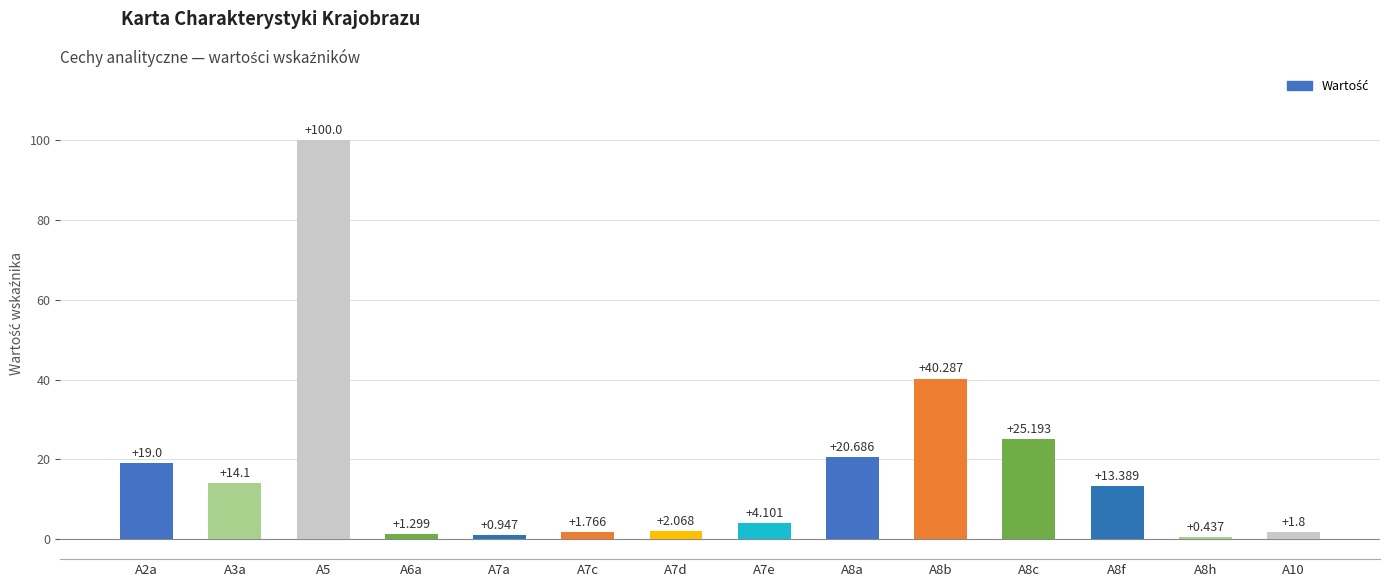

The chart shows a value of 25.2 at A8c. True or false?

True